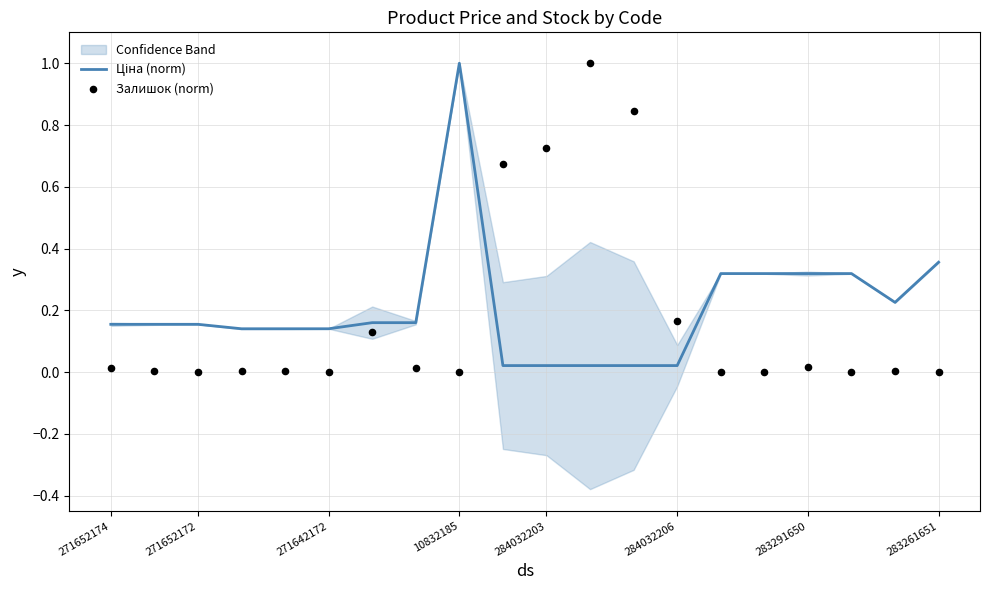

Is the value of Ціна (norm) at 11 greater than the value of Залишок (norm) at 15?

Yes